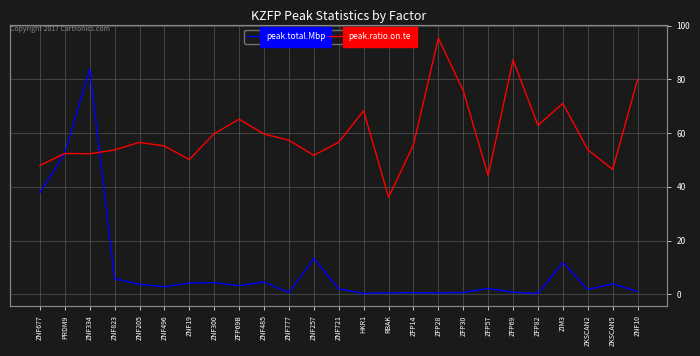

Which has a higher value, ZKSCAN2 or ZFP30?

ZKSCAN2